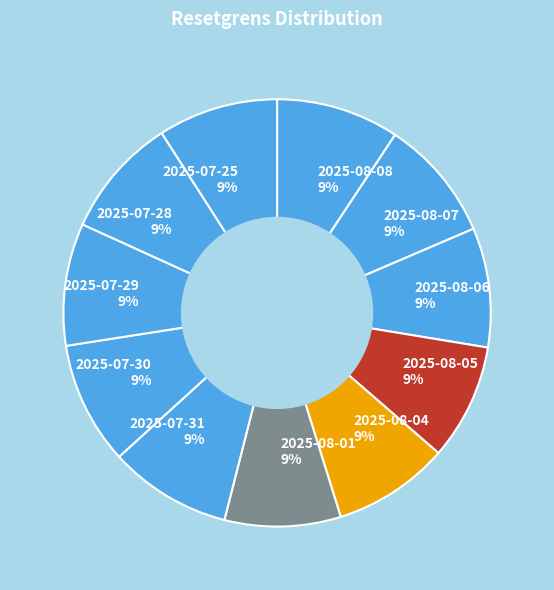

How many slices are in this pie chart?

11